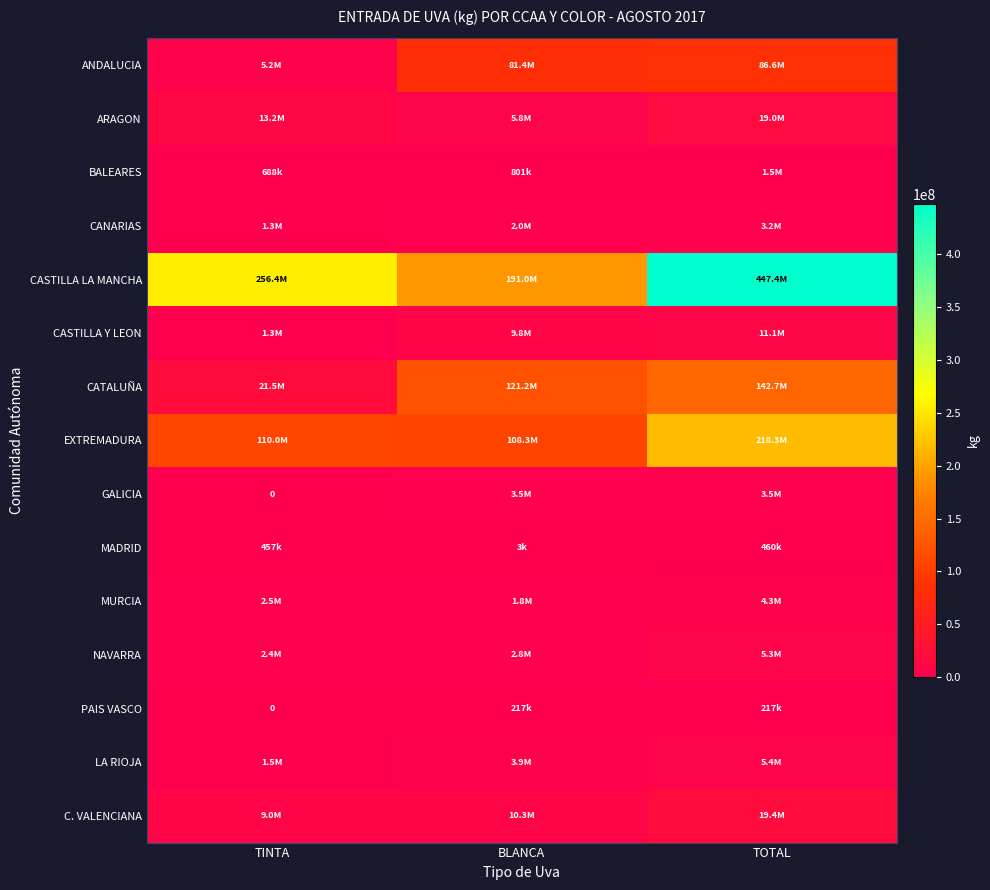

What is the average value of the EXTREMADURA series?

145537173